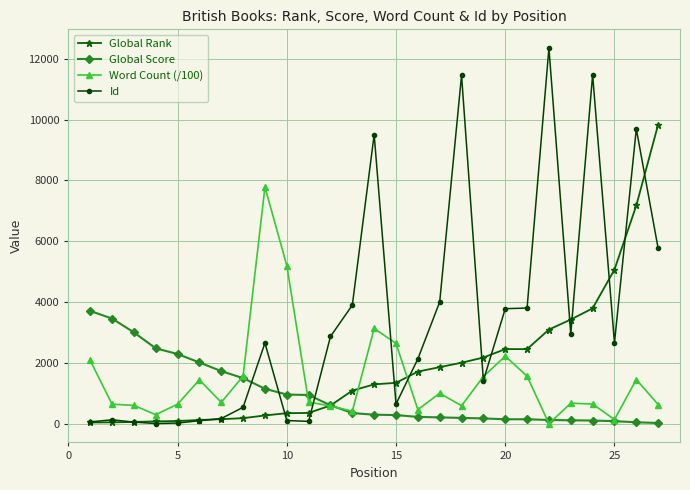

What is the value of the Global Rank point at the 26th from the left?

7175.0